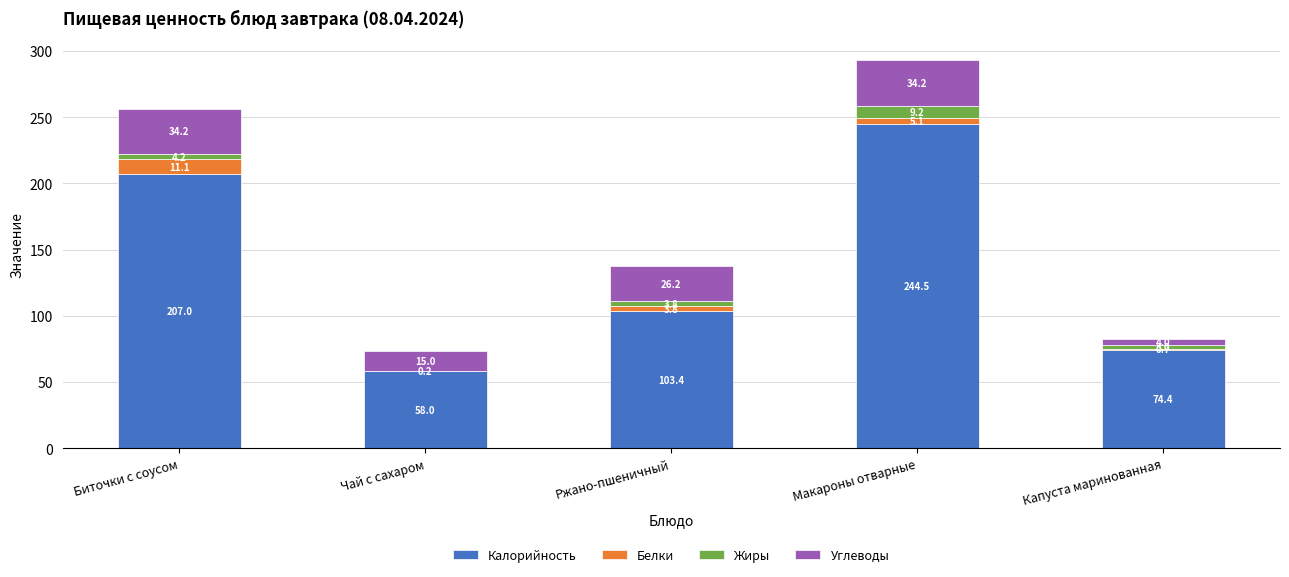

Reading right to left, transcribe the values for Калорийность.

Капуста маринованная=74.4	Макароны отварные=244.5	Ржано-пшеничный=103.4	Чай с сахаром=58.0	Биточки с соусом=207.0